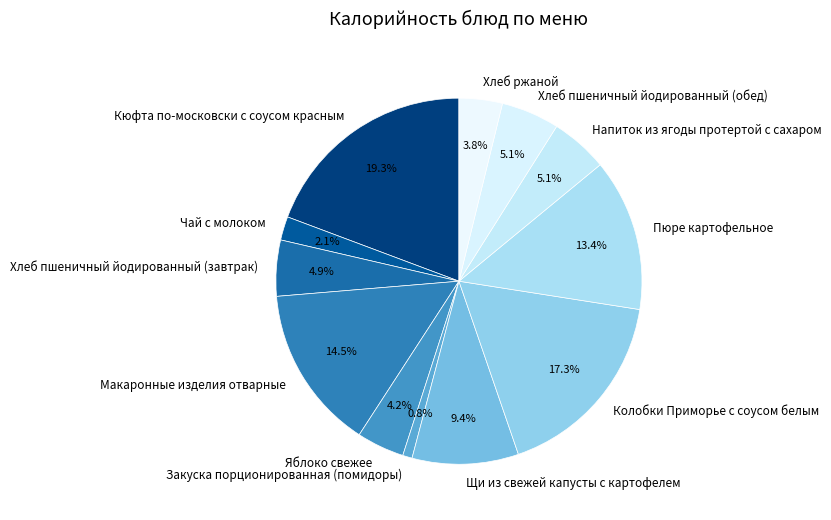

To the nearest percent, what portion does Закуска порционированная (помидоры) represent?

1%